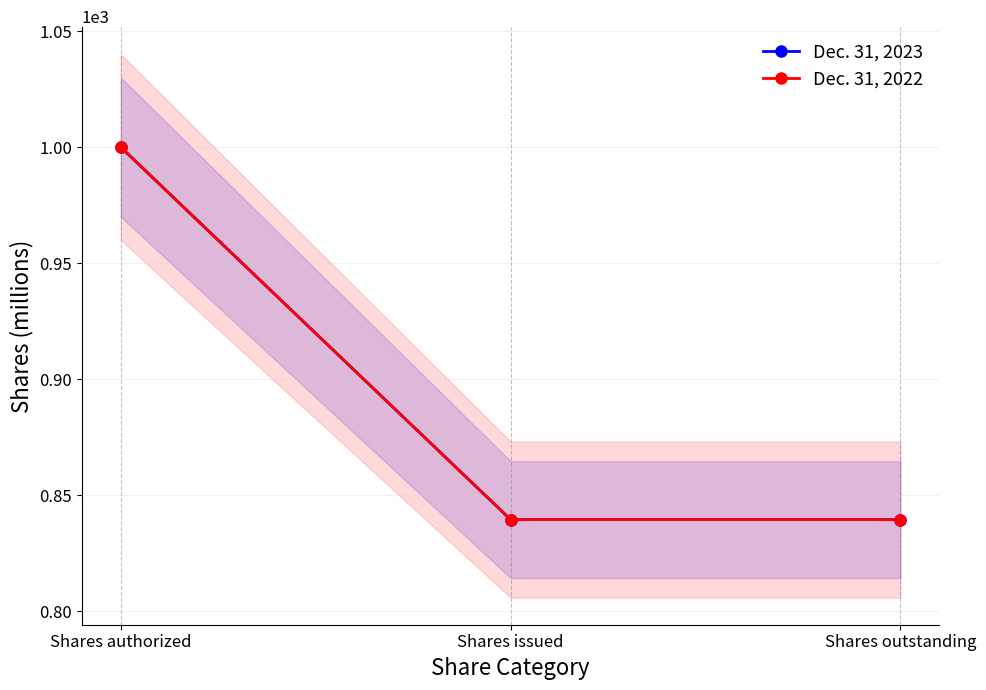

Rank the series by their maximum value, from lowest to highest.

Dec. 31, 2023, Dec. 31, 2022